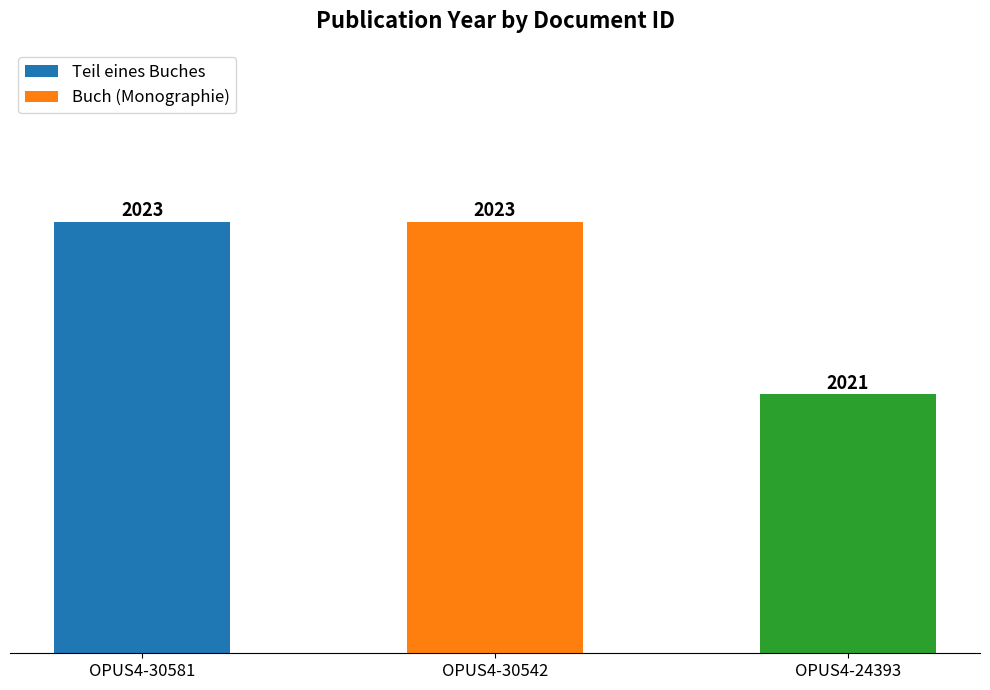

The chart shows a value of 1317 at OPUS4-30542. True or false?

False